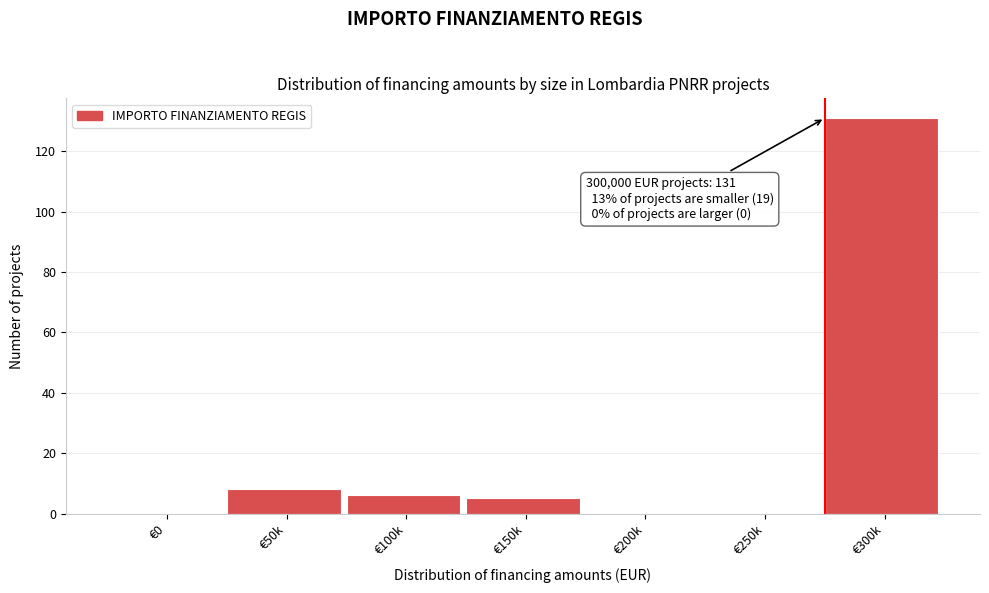

Reading right to left, transcribe all the data shown in this chart.

€300k=131	€250k=0	€200k=0	€150k=5	€100k=6	€50k=8	€0=0